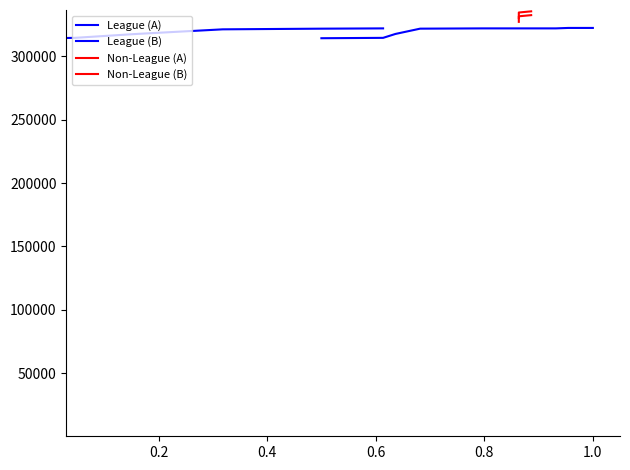

What is the sum of all values?

1000775